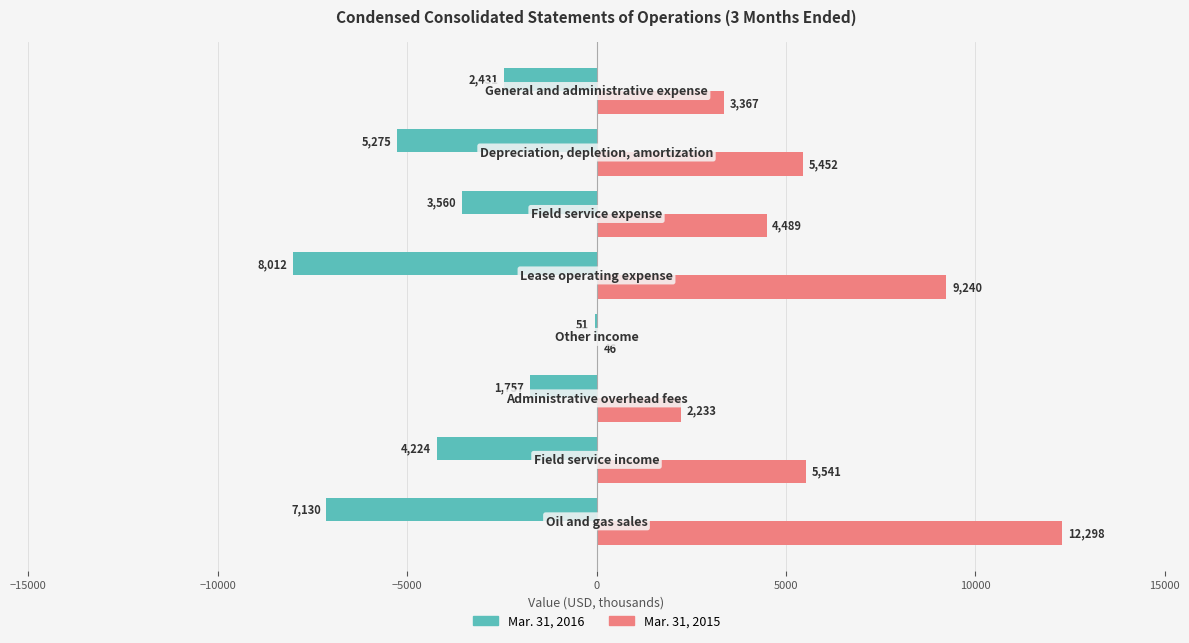

Which series has the largest total across all categories?

Mar. 31, 2015